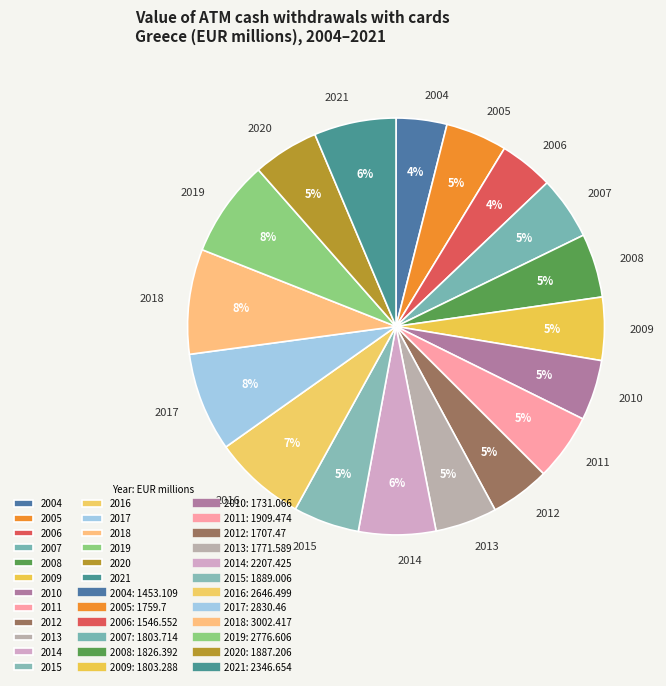

Do 2020 and 2006 together represent more than half of the pie?

No